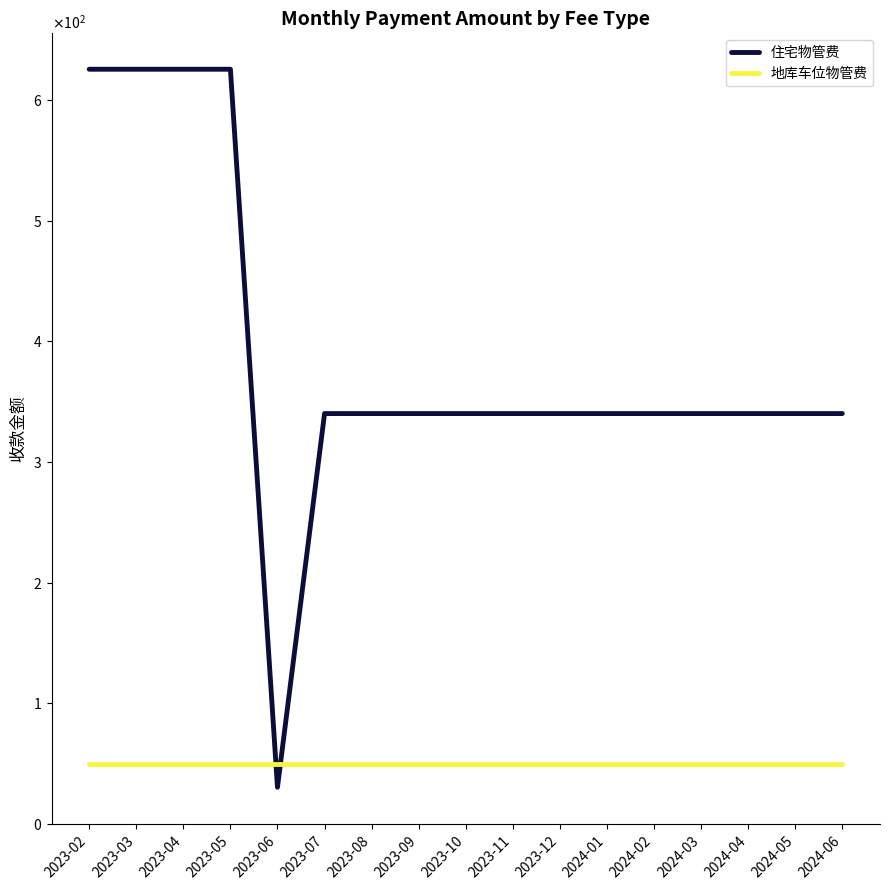

Where does the 住宅物管费 series first go above 340?

2023-02